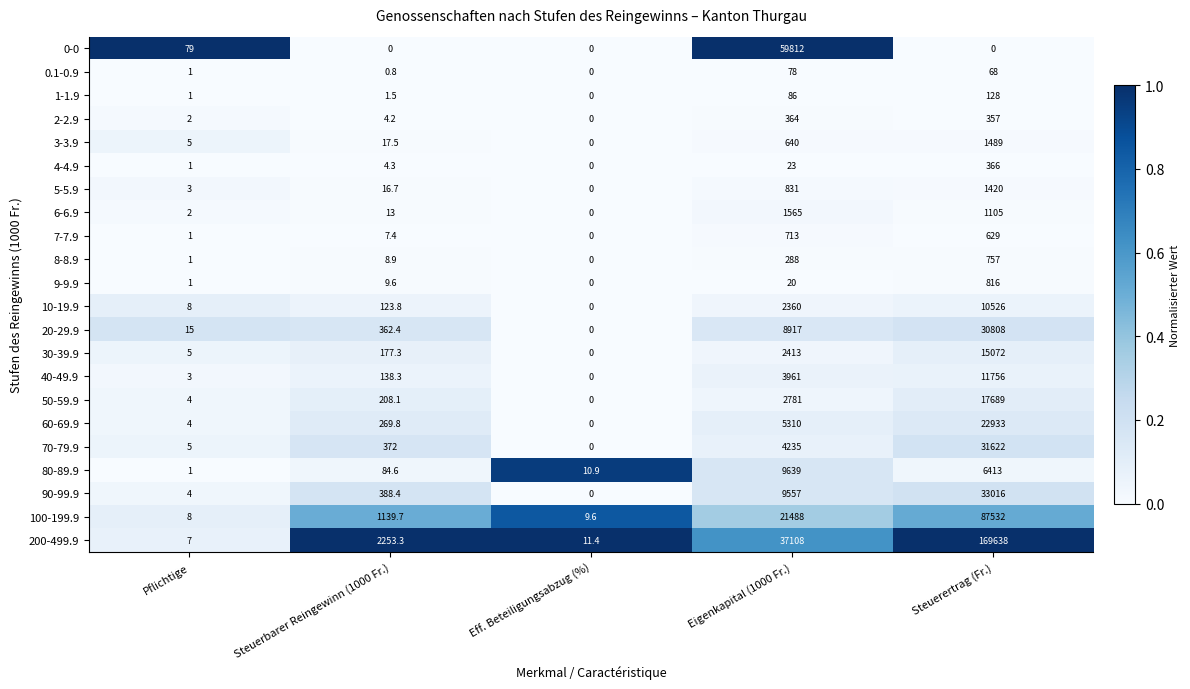

Is it true that 200-499.9 equals 60147.4 at Eigenkapital (1000 Fr.)?

False